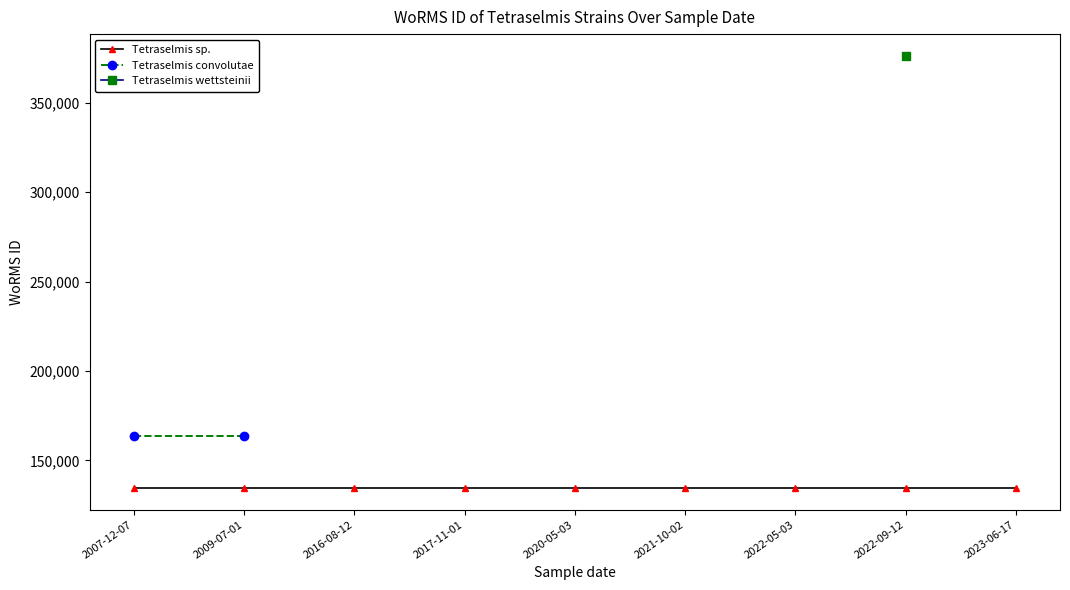

What is the label of the 4th point from the right?

2021-10-02